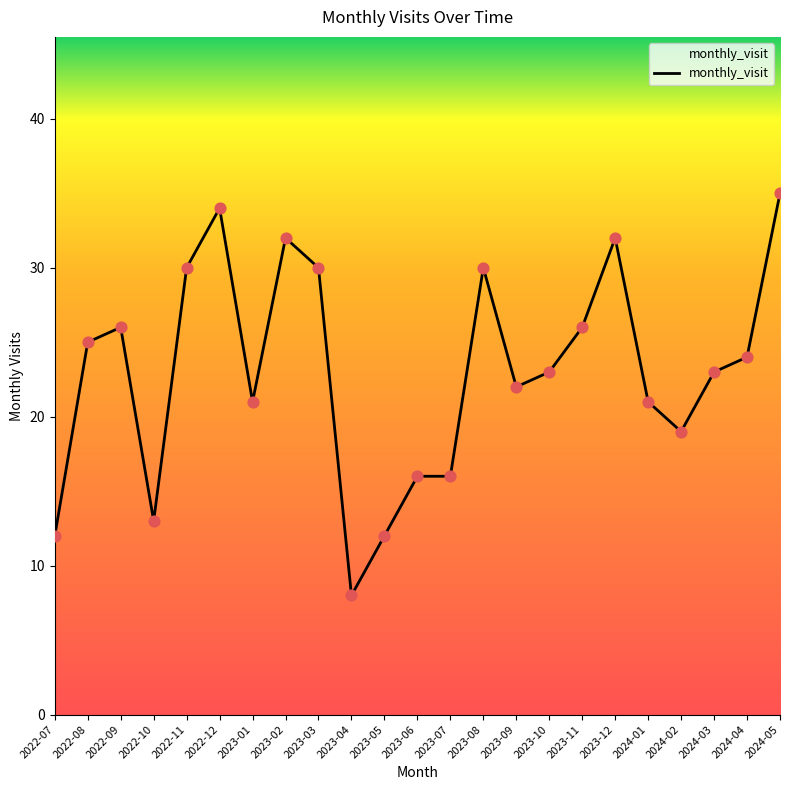

What is the ratio of the value at 2024-02 to the value at 2022-09?

0.7